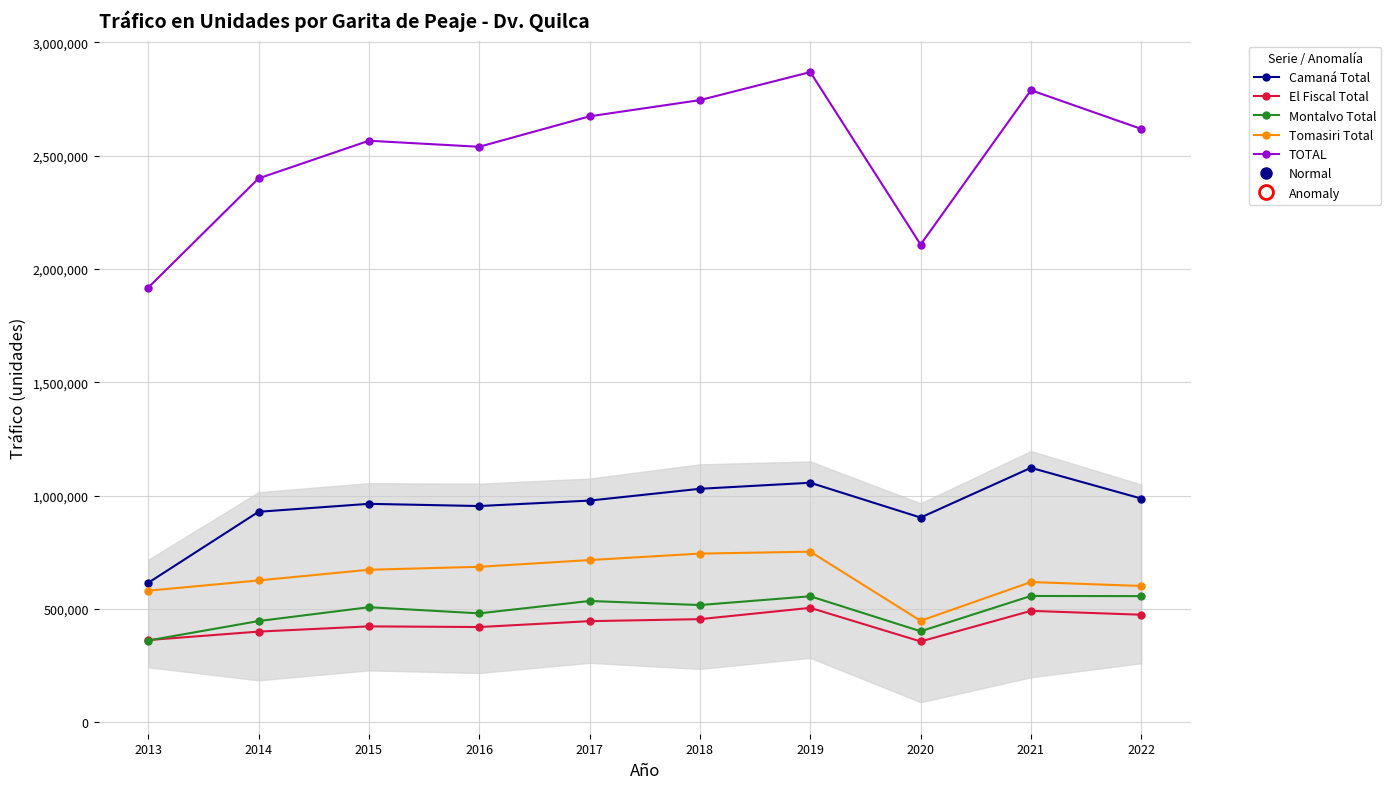

True or false: Tomasiri Total has more than 0 interior local peaks.

True